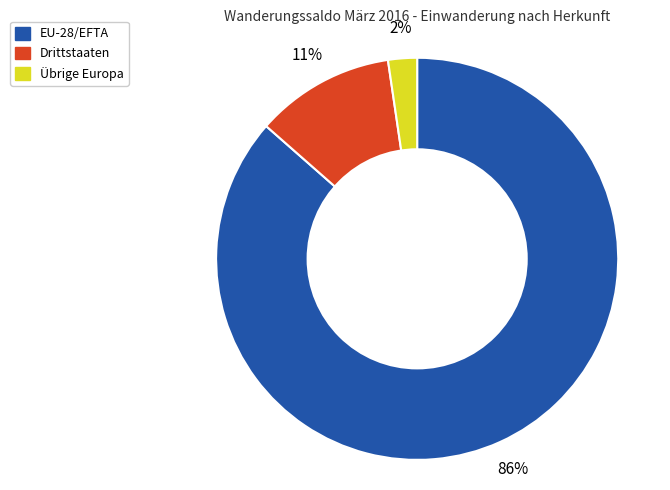

Combined, do EU-28/EFTA and Übrige Europa account for over 50%?

Yes